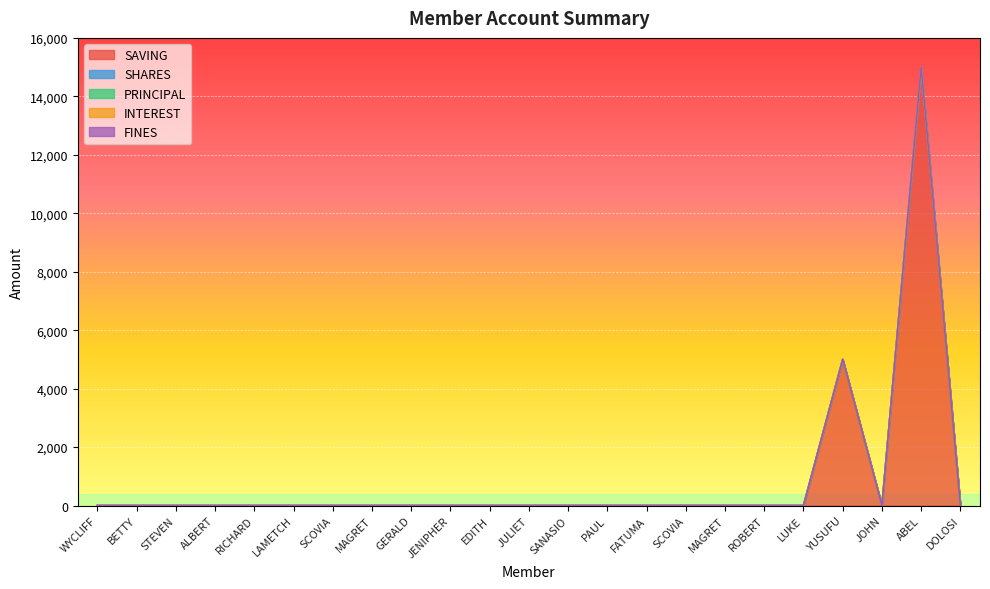

True or false: INTEREST has more than 0 points higher than both neighbors.

False